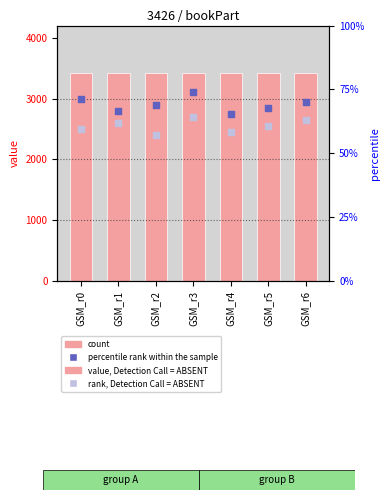

Is the value of count at GSM_r1 greater than the value of percentile rank within the sample at GSM_r5?

Yes